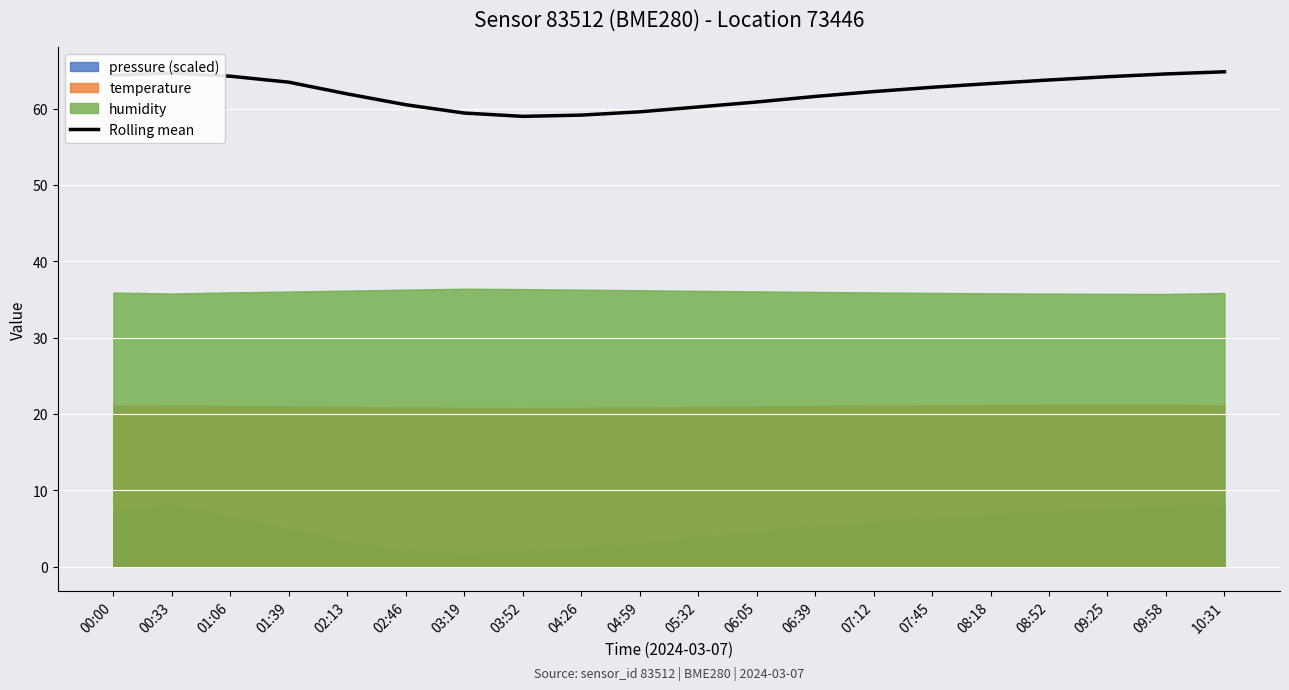

List the labels in order of value, smallest first.

03:52, 04:26, 03:19, 04:59, 05:32, 02:46, 06:05, 06:39, 02:13, 07:12, 07:45, 08:18, 01:39, 08:52, 09:25, 01:06, 00:00, 09:58, 00:33, 10:31